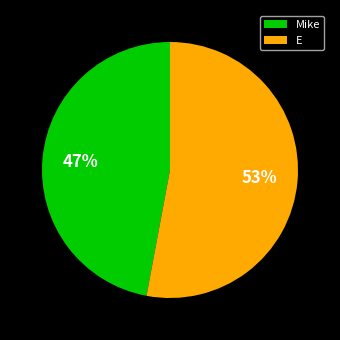

Does Mike account for over 50% of the chart?

No